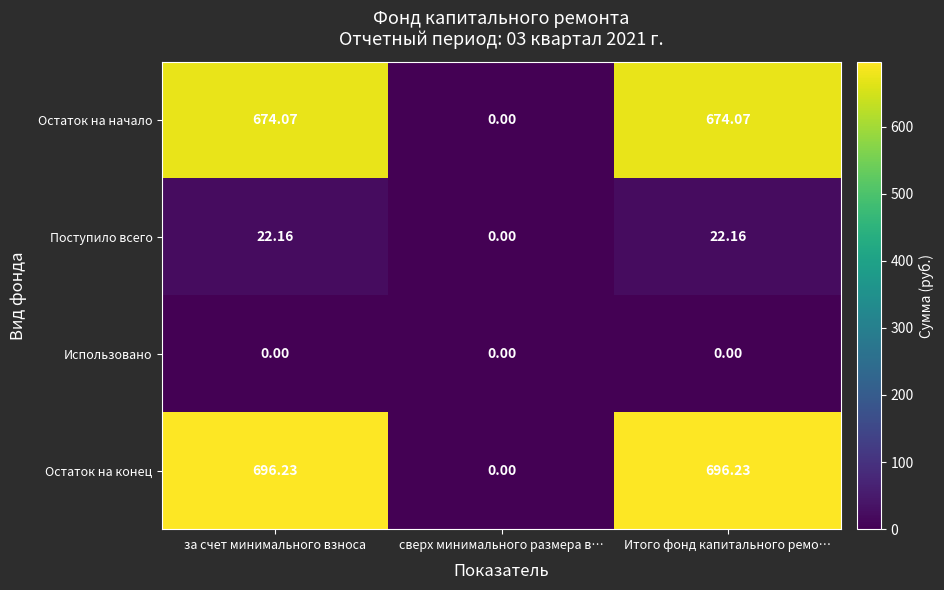

At which label does Поступило всего first exceed 22?

за счет минимального взноса